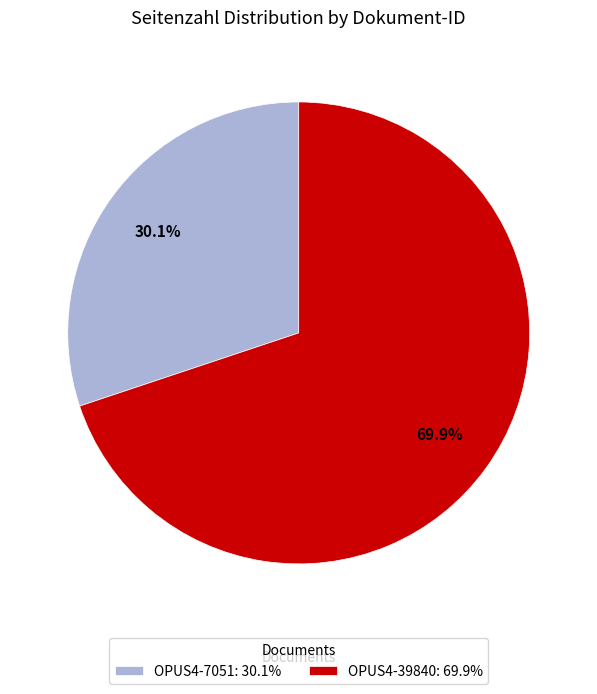

Which category has the biggest portion of the pie?

OPUS4-39840